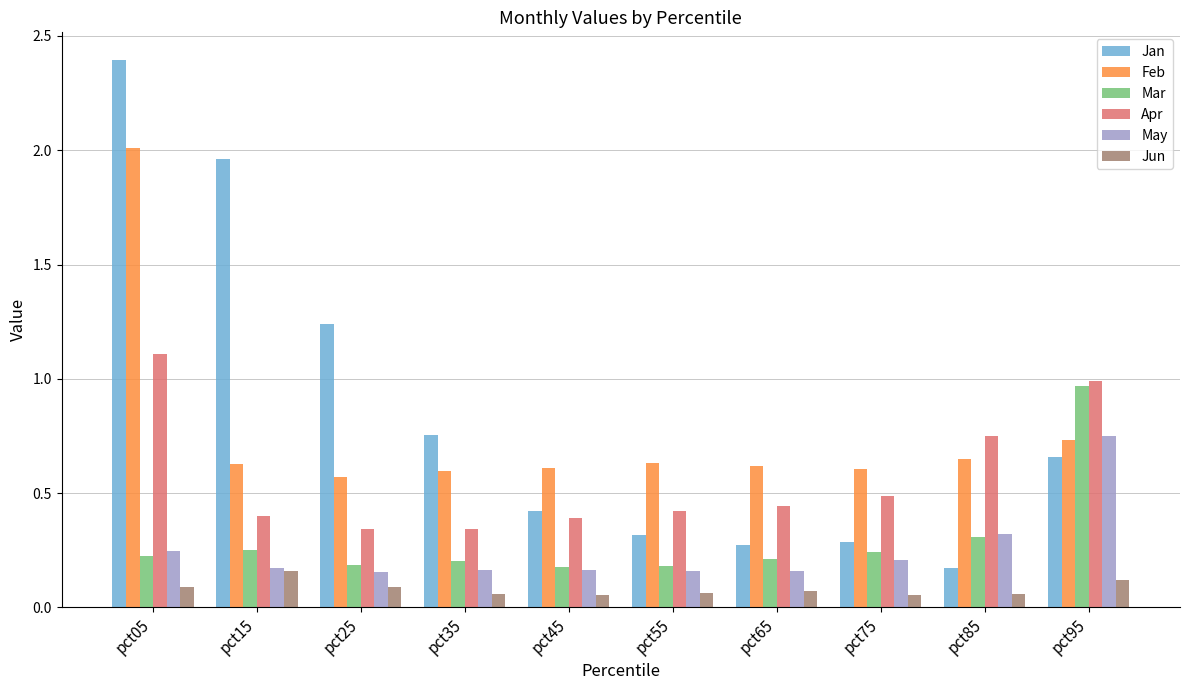

Which series has the largest range (max minus min)?

Jan